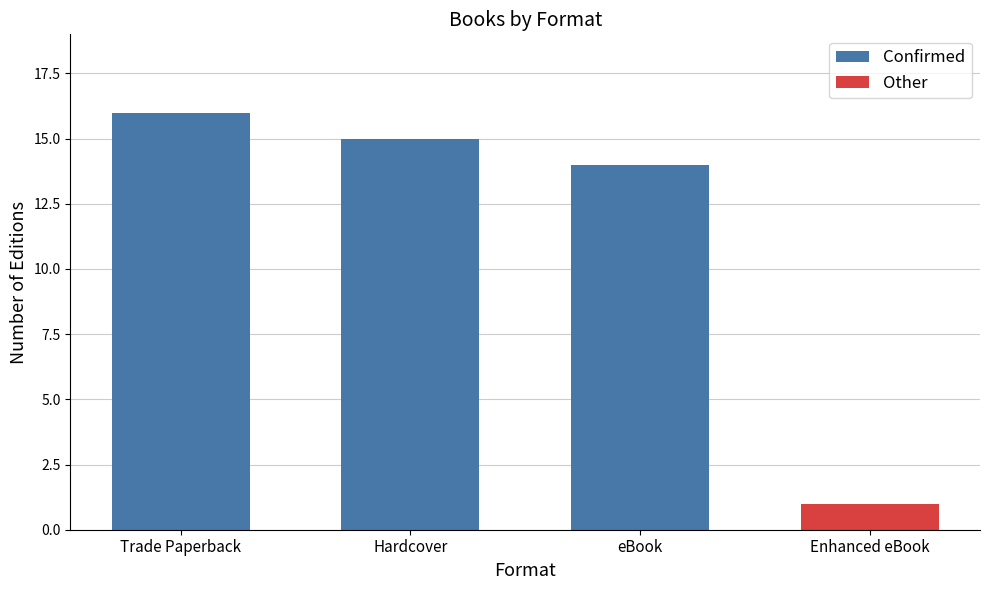

Rank the categories by Confirmed value from lowest to highest.

eBook, Hardcover, Trade Paperback